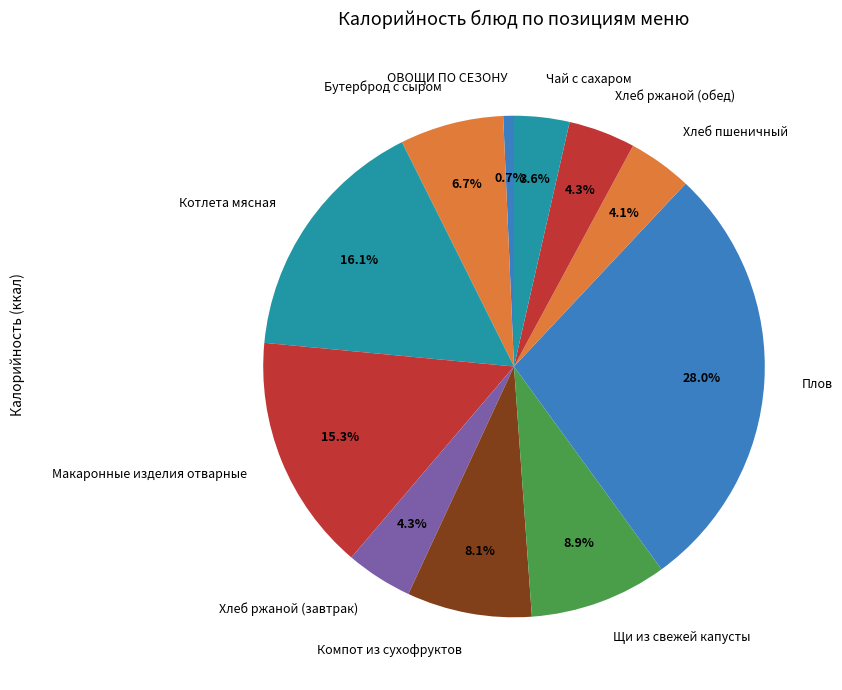

Which category has the biggest portion of the pie?

Плов